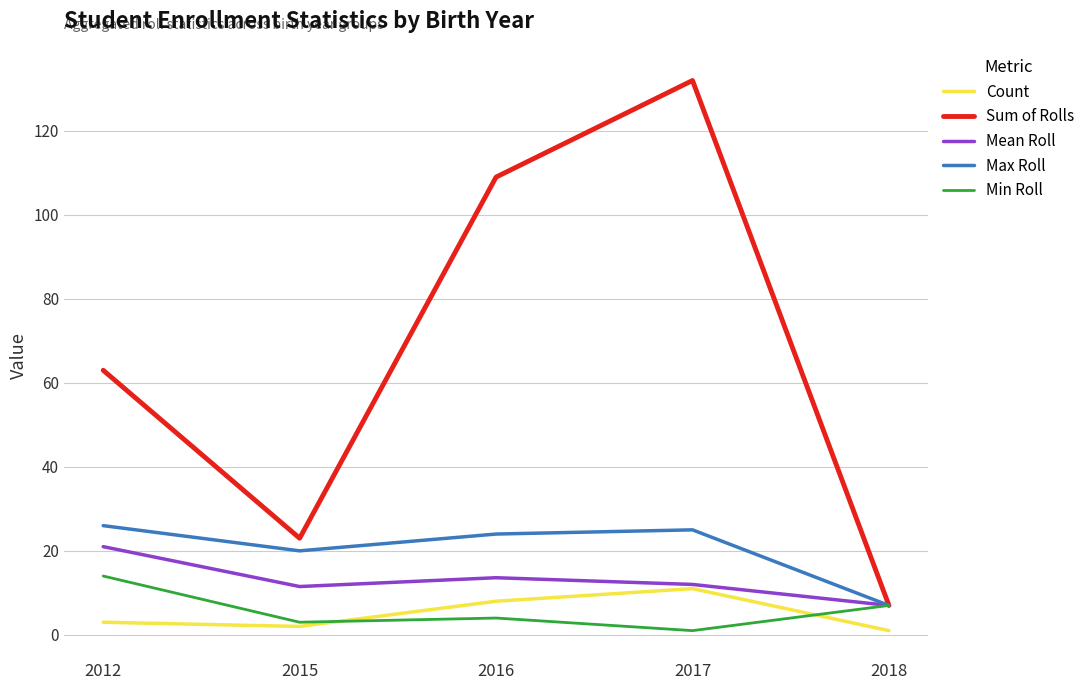

Is the value of Sum of Rolls at 2017 greater than the value of Max Roll at 2017?

Yes